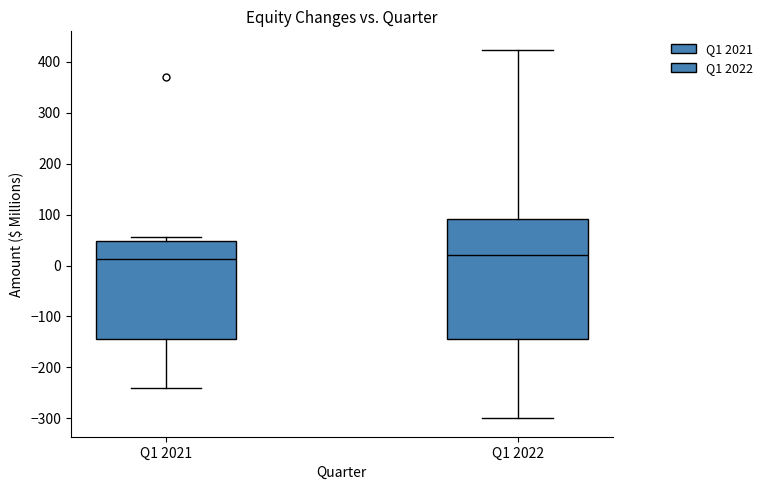

Reading left to right, read every box against the y-axis: the position of its median line, the range the box covers, and the ends of its whiskers. The values are not printed on the chart, so give them approximately, as read against the axis.

Q1 2021: median 10, box -140 to 50, whiskers -240 to 60
Q1 2022: median 20, box -140 to 90, whiskers -300 to 420